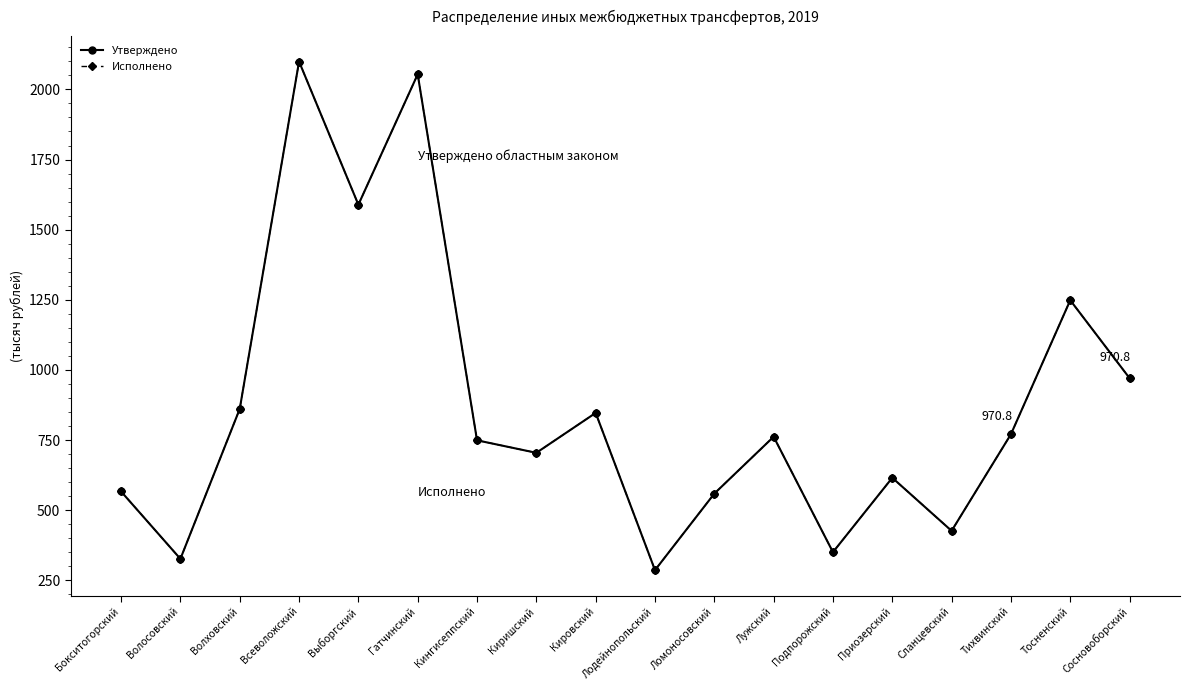

Is this an area chart (filled region under the line)?

No